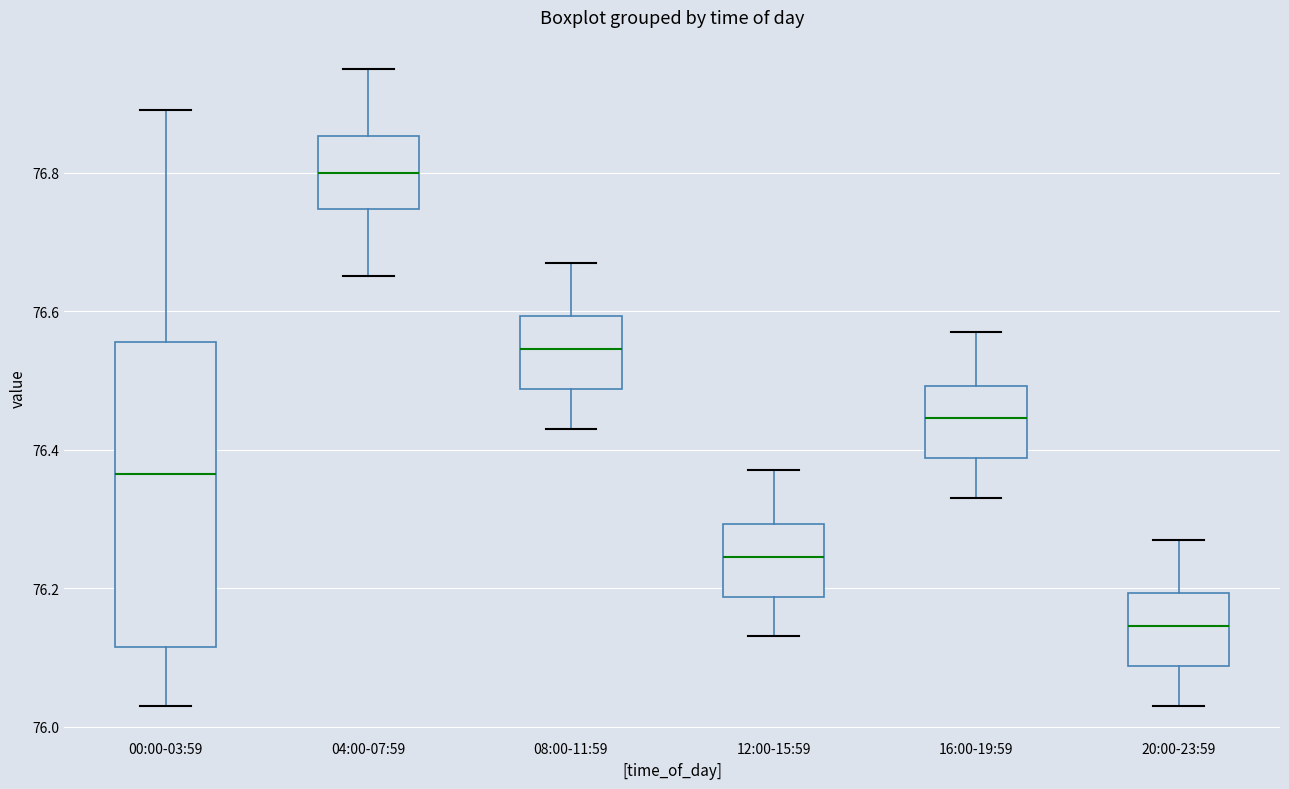

Which box has the lowest median line?

20:00-23:59